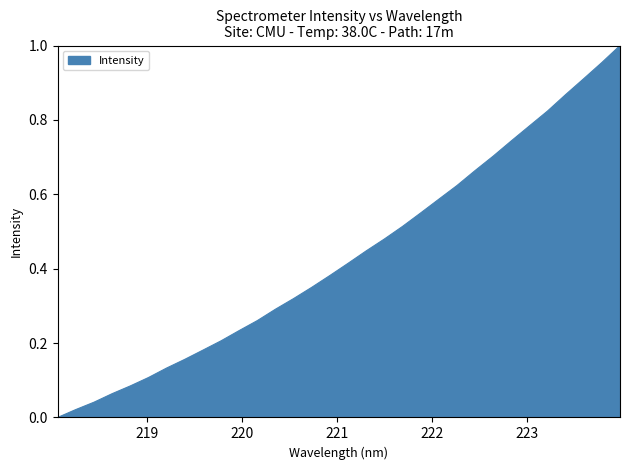

How many lines are shown in the chart?

1